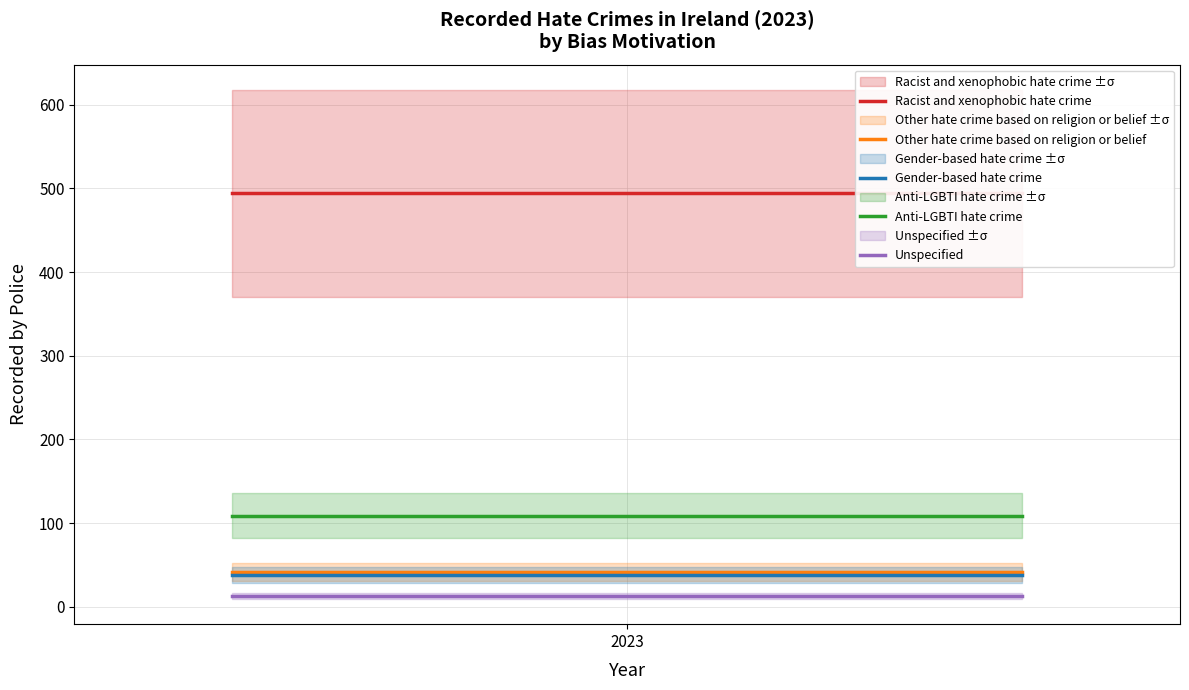

What is the minimum value for Gender-based hate crime?

38